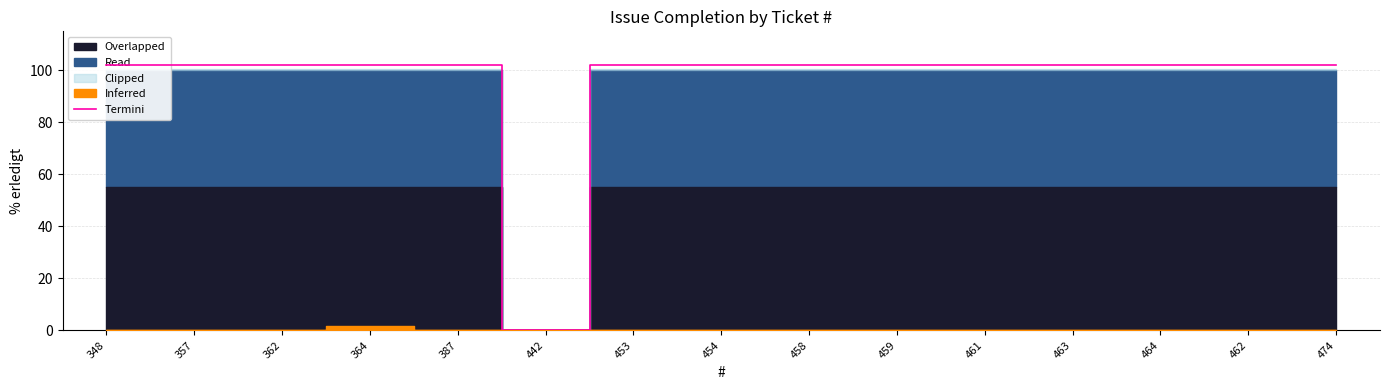

Is it true that the value at 458 is 102?

True